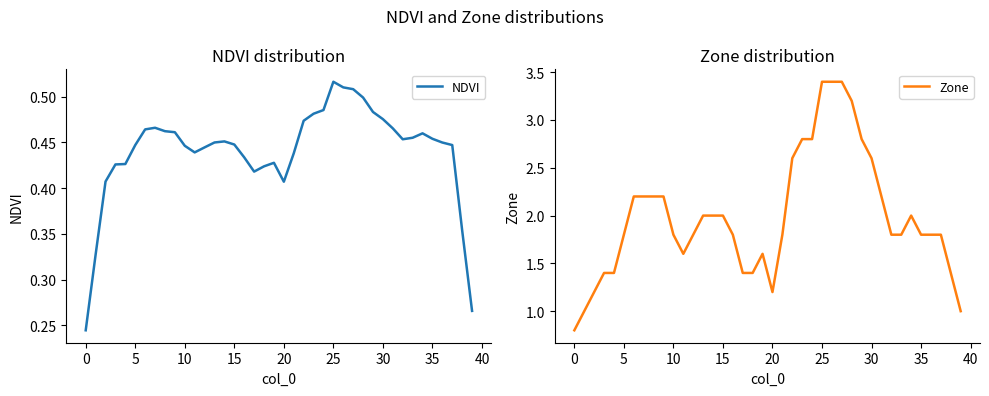

True or false: Zone has a value of 2.8 at 23.

True